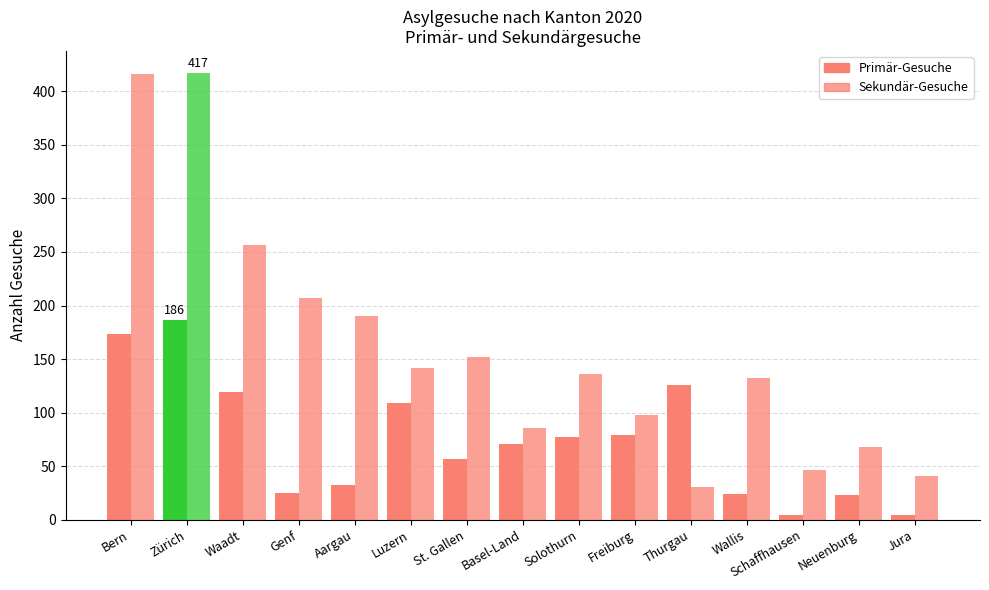

Between Zürich and St. Gallen, which series saw the biggest shift?

Sekundär-Gesuche